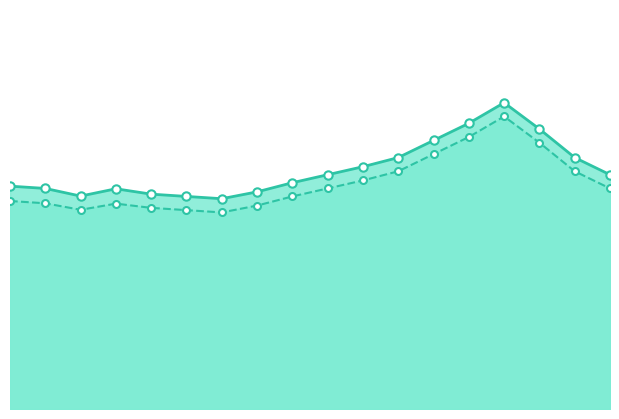

What is the lowest value of the P2_line series?

17.2